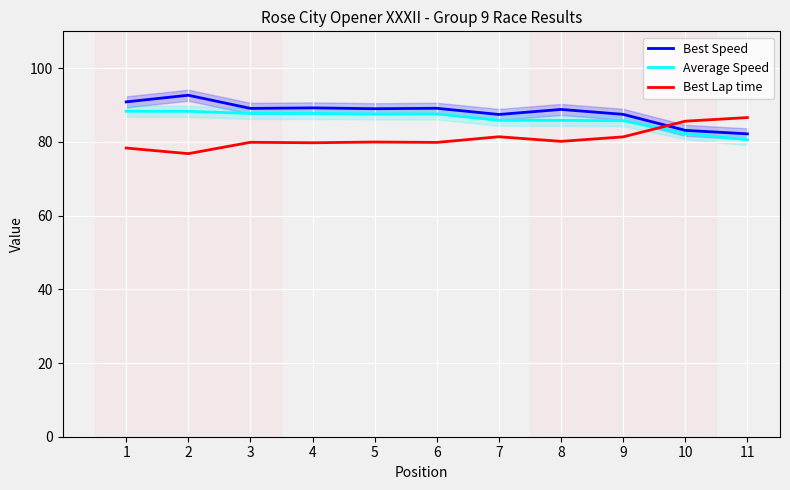

What is the approximate value of Average Speed at 5?

87.6